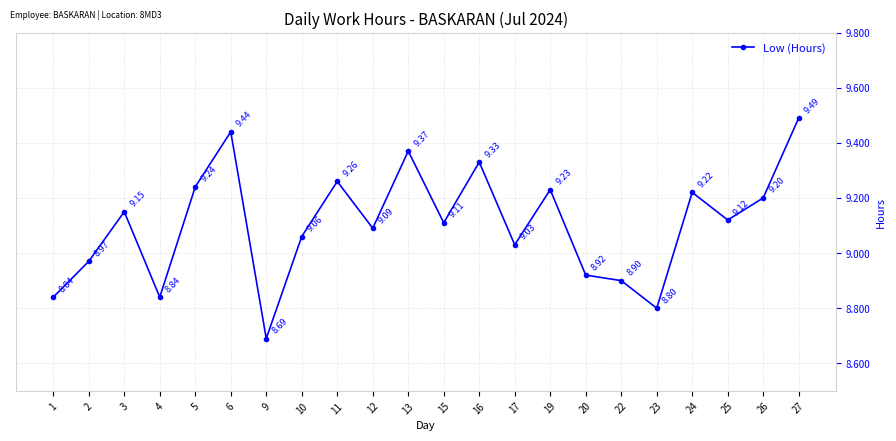

Reading right to left, transcribe all the data shown in this chart.

9.5	9.2	9.1	9.2	8.8	8.9	8.9	9.2	9.0	9.3	9.1	9.4	9.1	9.3	9.1	8.7	9.4	9.2	8.8	9.2	9.0	8.8